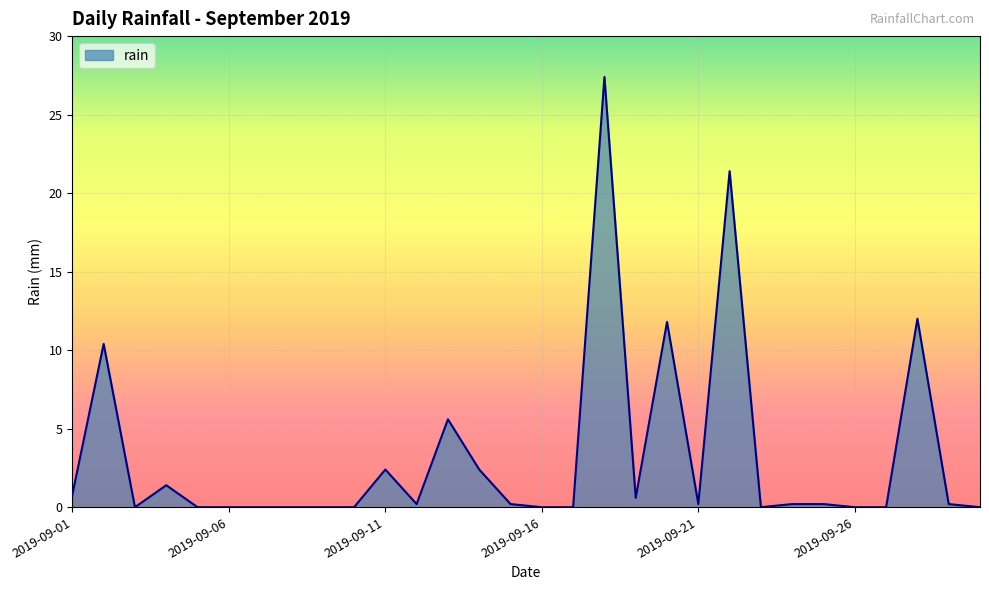

How many lines are shown in the chart?

1